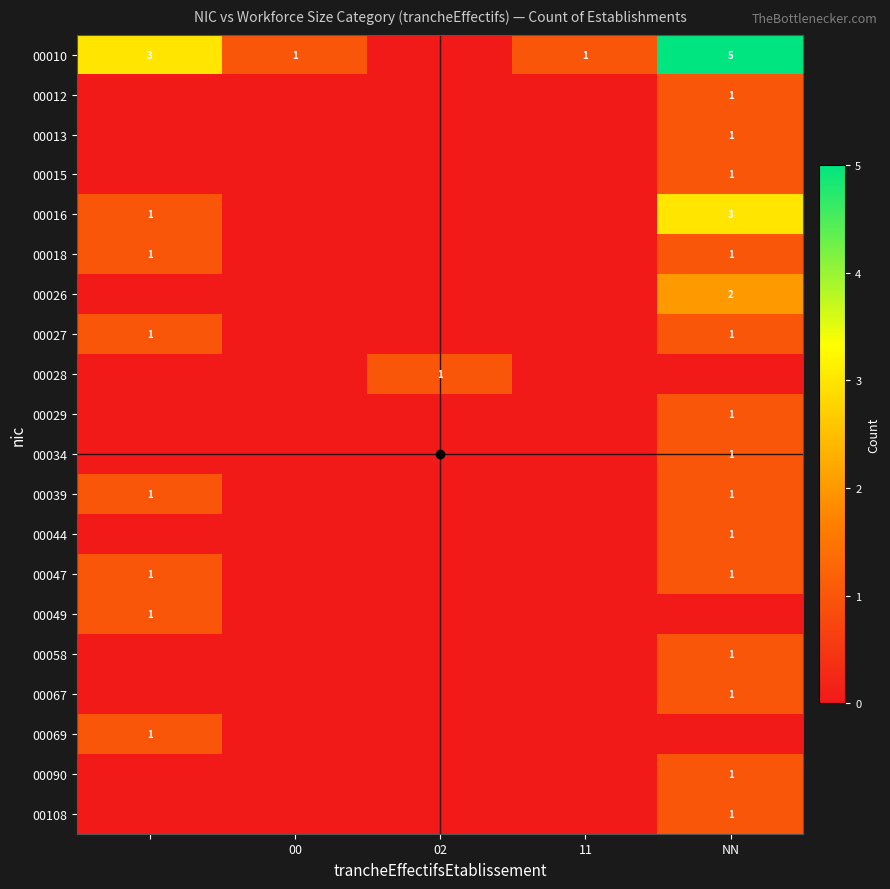

Which series has the largest total across all categories?

00010